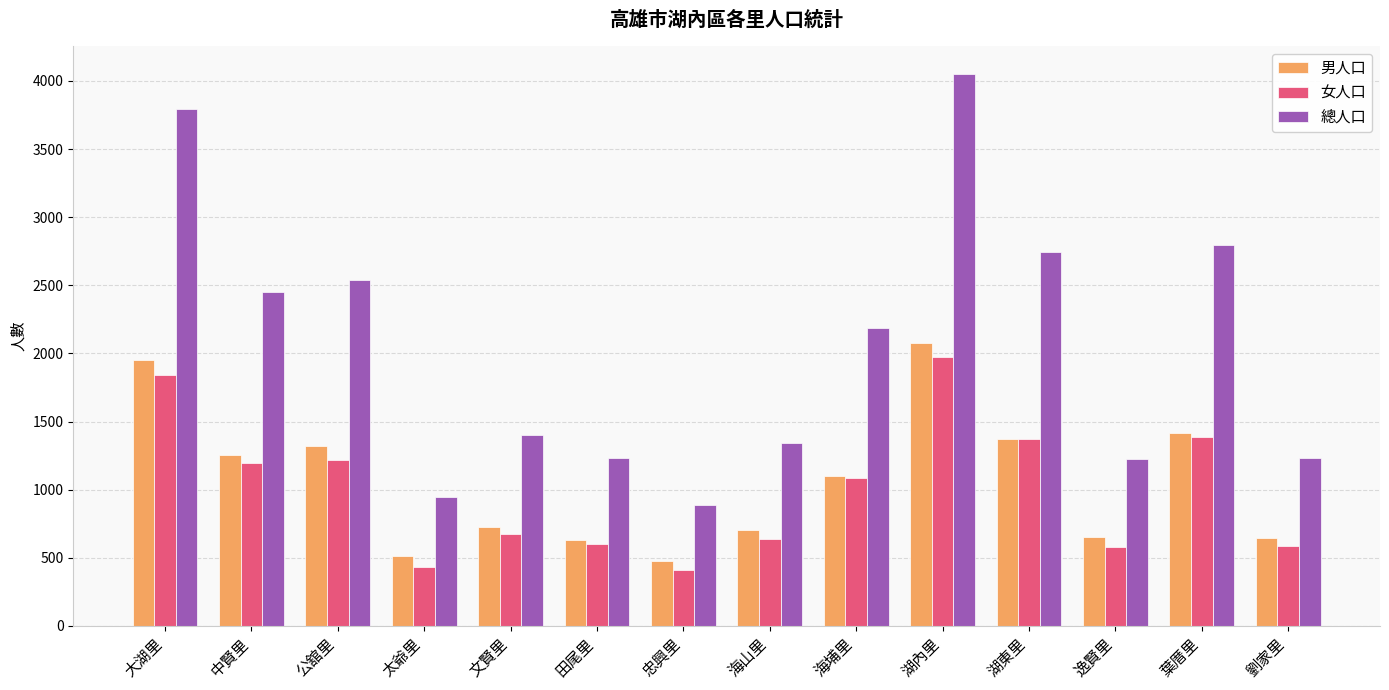

Are the bars horizontal?

No